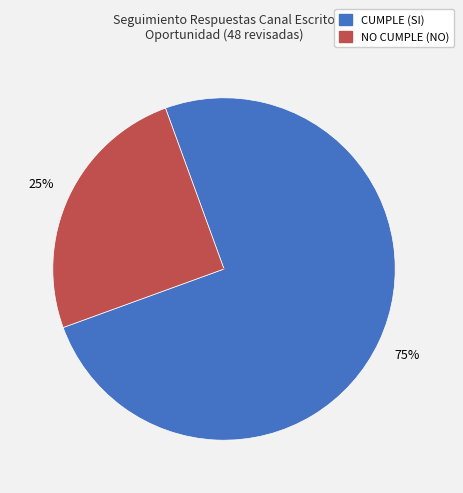

To the nearest percent, what portion does CUMPLE (SI) represent?

75%